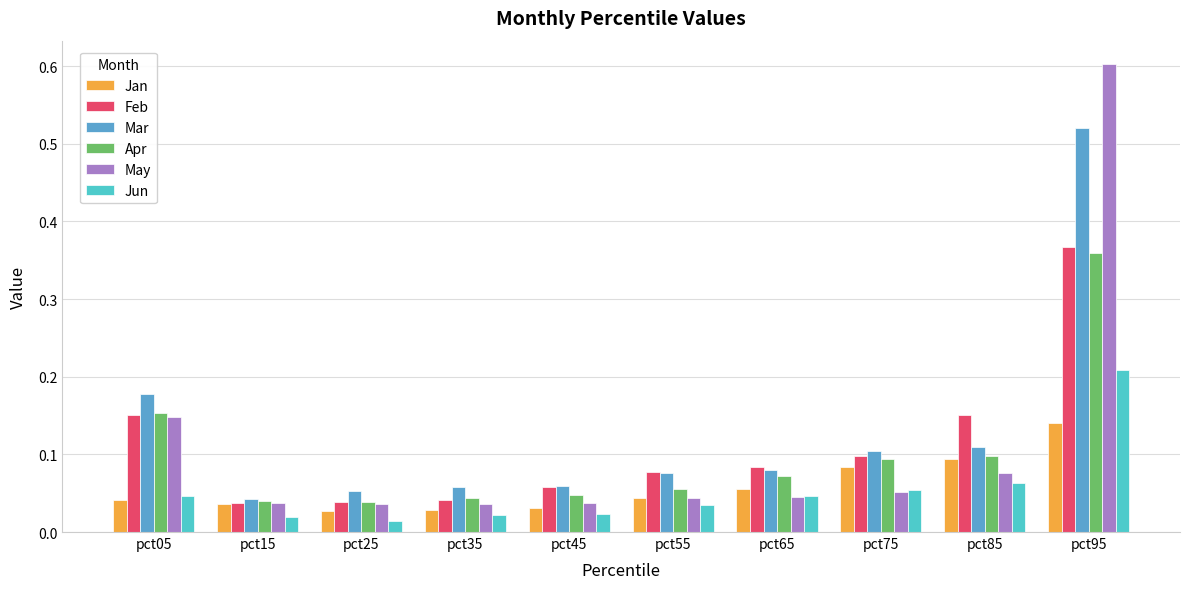

Is it true that Mar equals 0.1 at pct75?

True